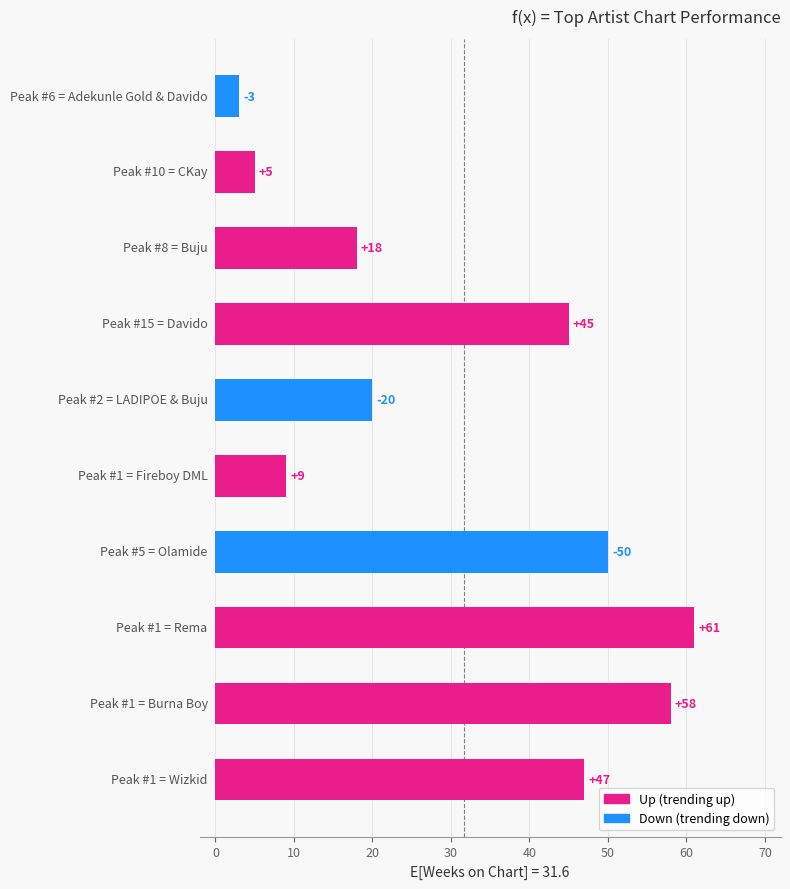

Does the chart contain stacked bars?

No